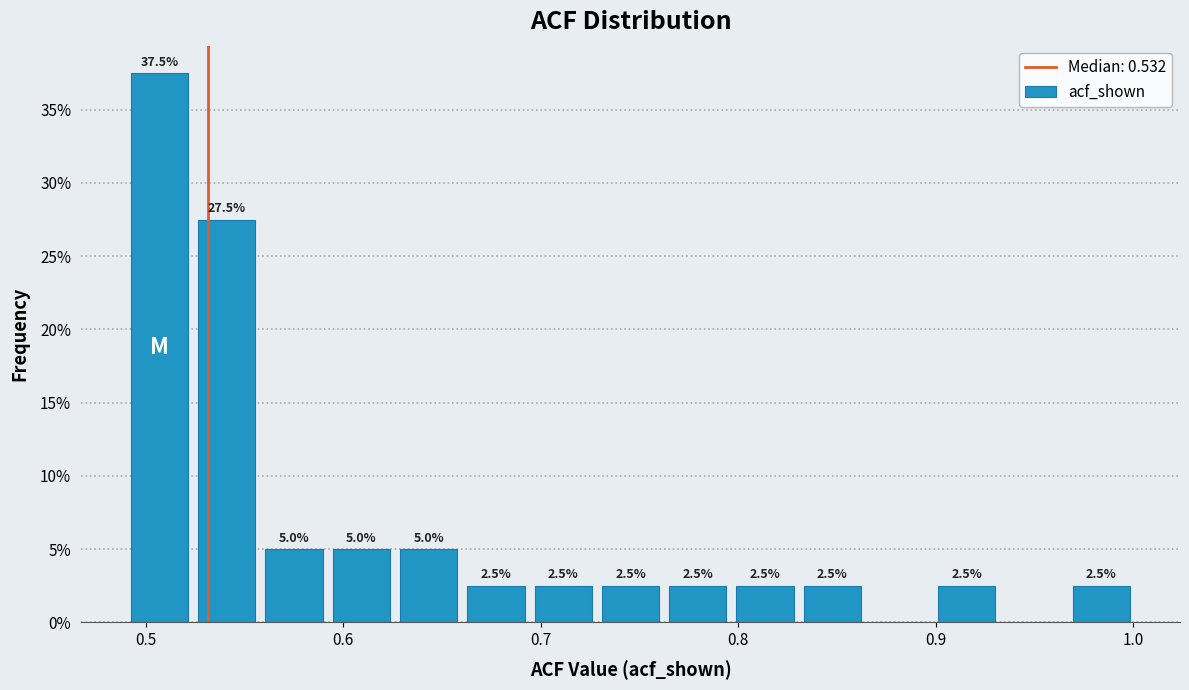

Around what value on the x-axis is the tallest bar? Give the approximate position of its centre, as read against the axis.

0.51